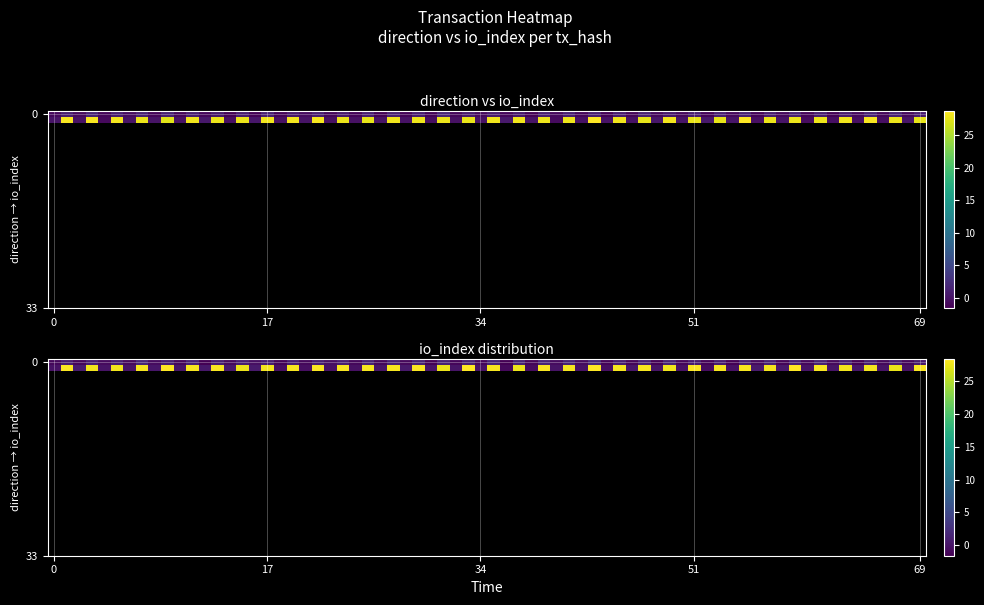

The value of 4c38a1329556fac0a198600b68a40cf3d217a12 at 1 is 0. True or false?

True